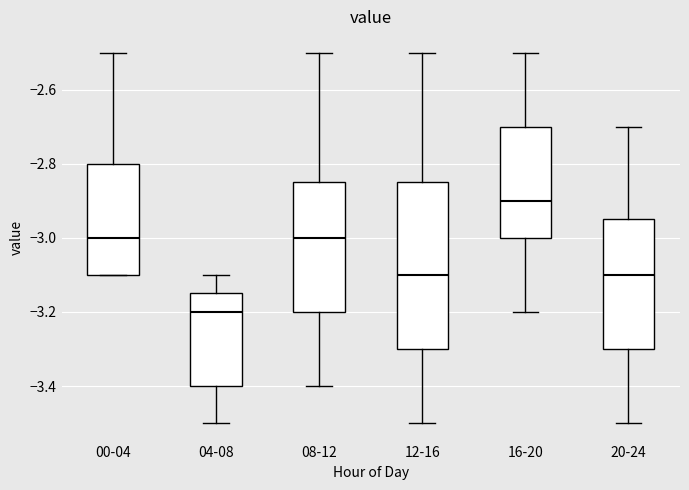

Which box has the lowest median line?

04-08